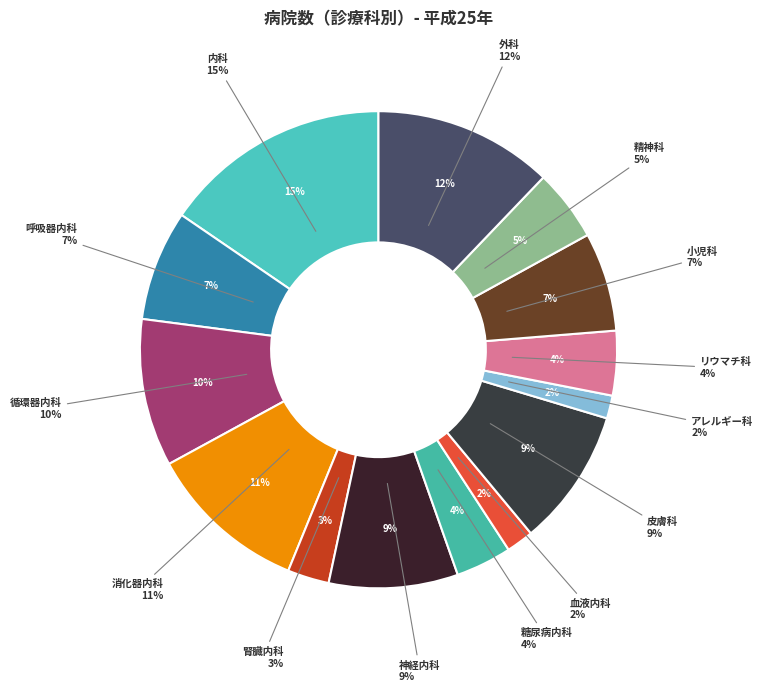

Is the sum of 消化器内科 and 皮膚科 greater than half?

No